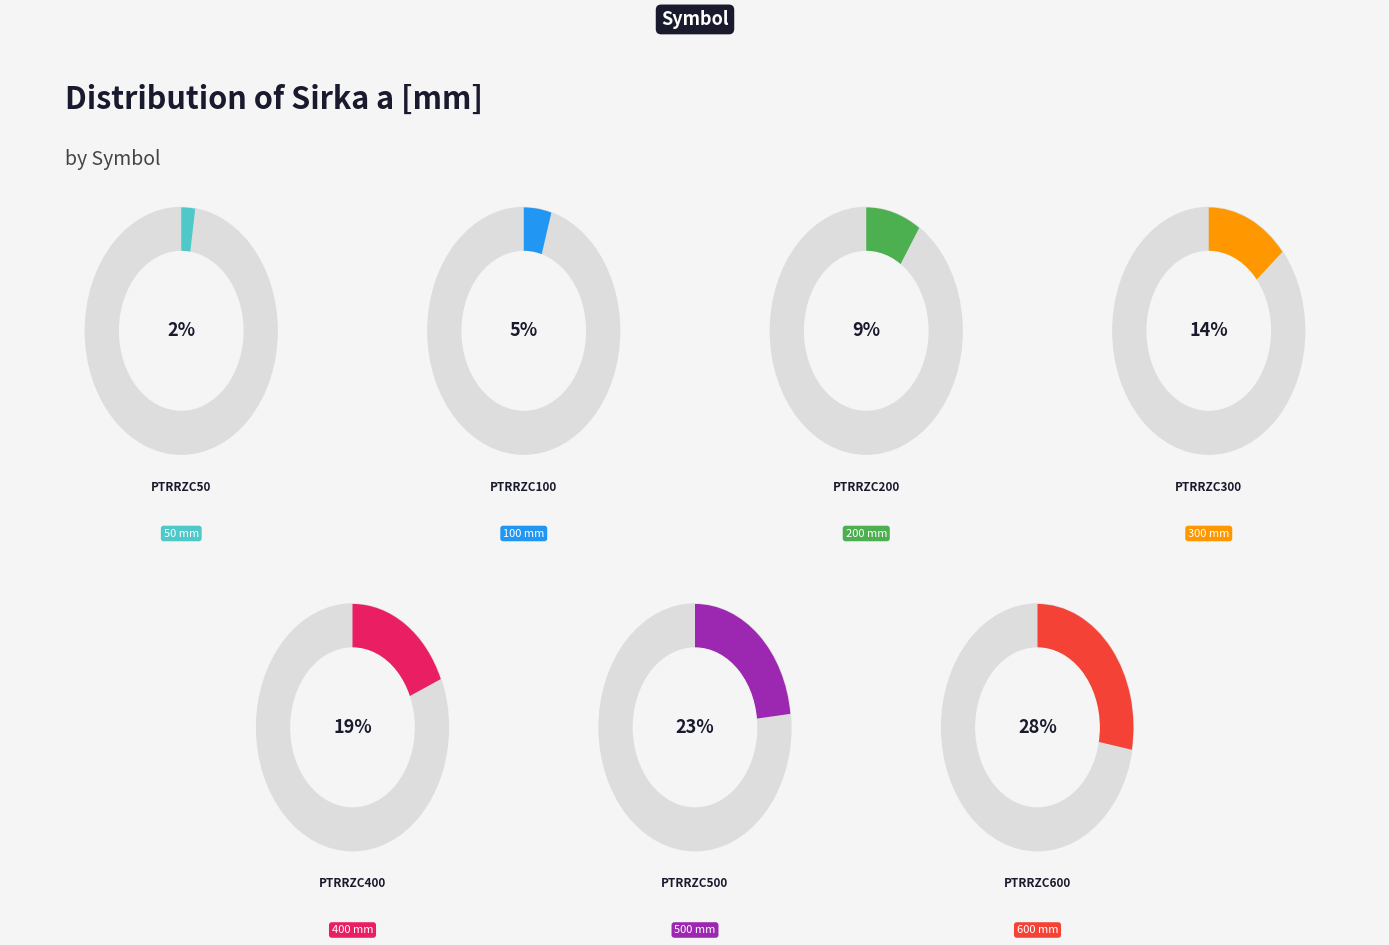

To the nearest percent, what is the average slice percentage?

14%